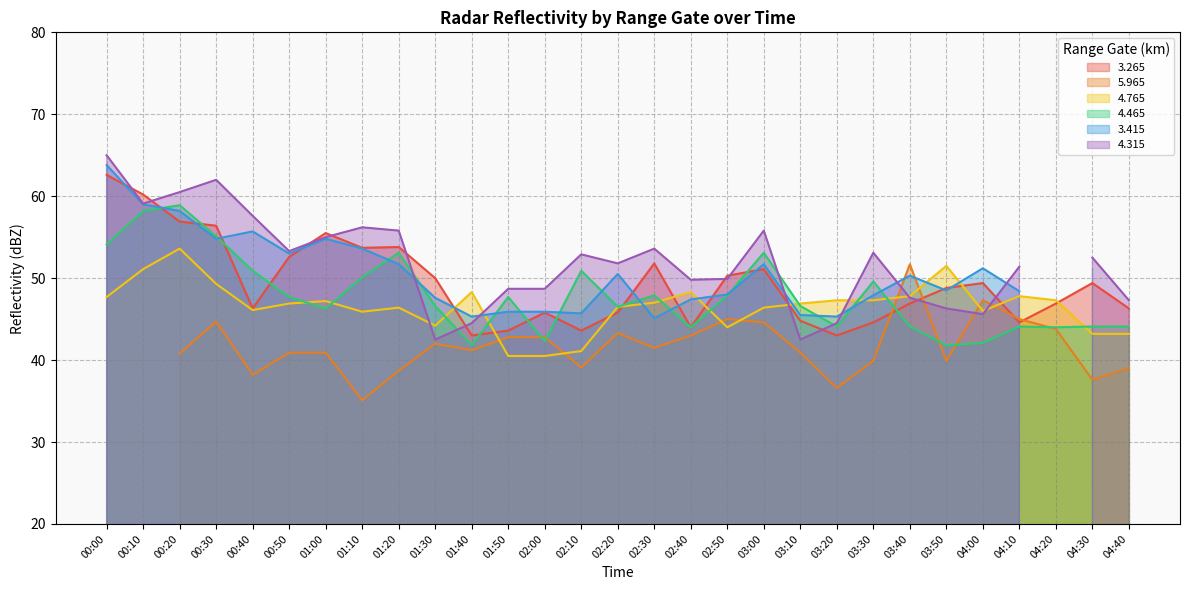

What is the sum of all   3.265 values?

1431.7